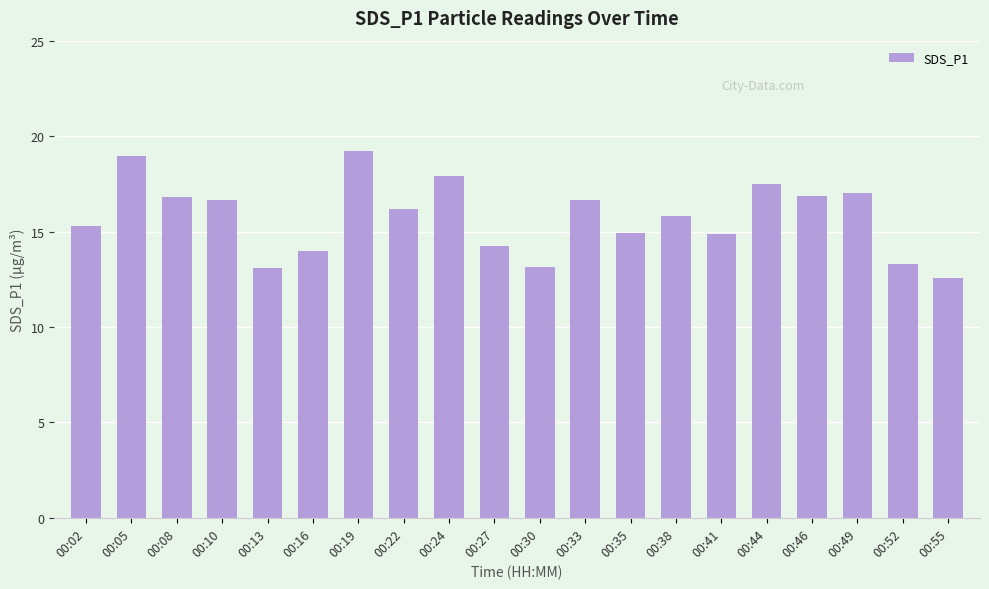

At which category does the chart reach its minimum across all series?

00:55